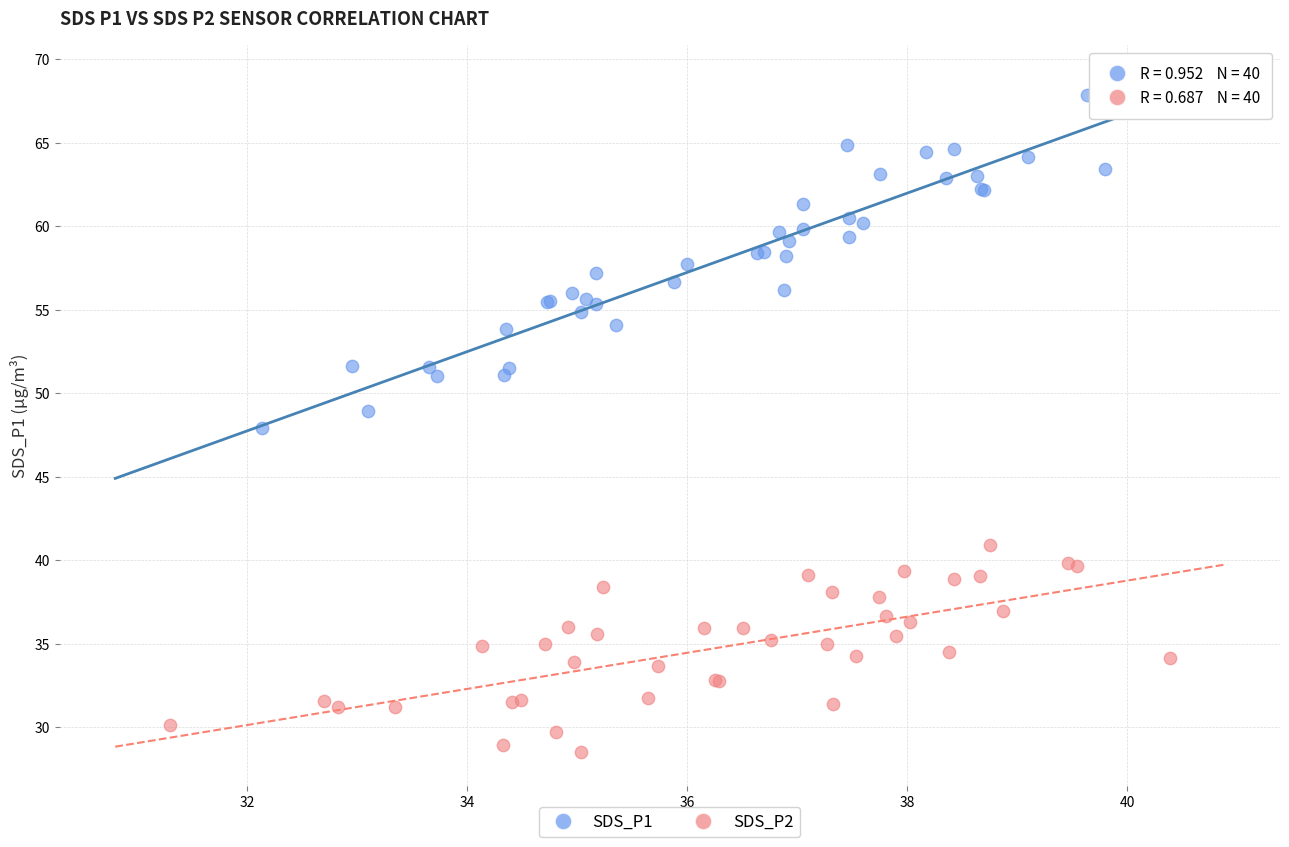

Which series has the largest Y range (max minus min)?

SDS_P1